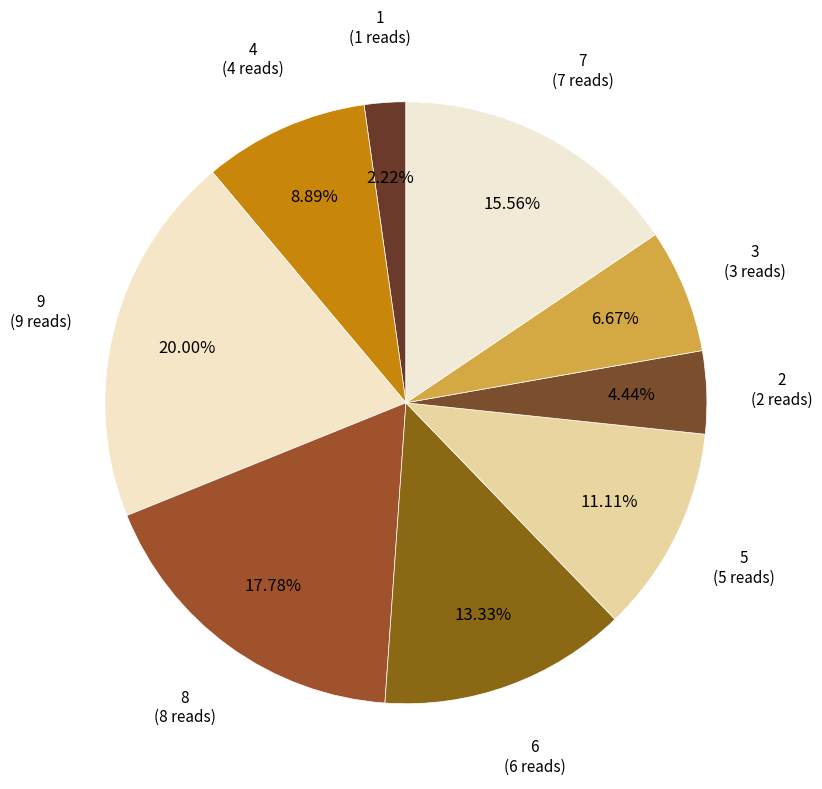

Between 1 and 5, which is larger?

5